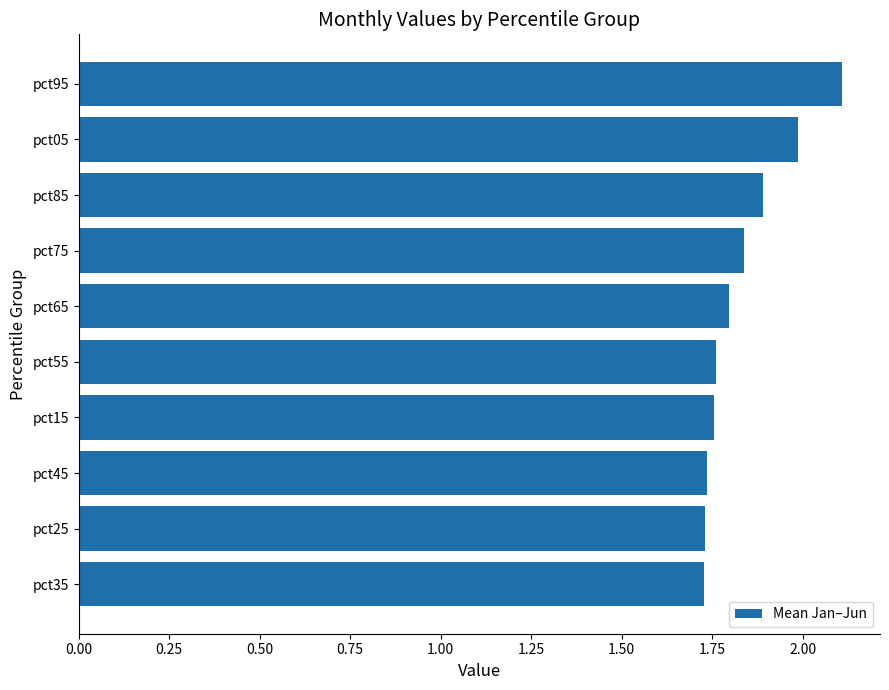

Which has a higher value, pct65 or pct45?

pct65